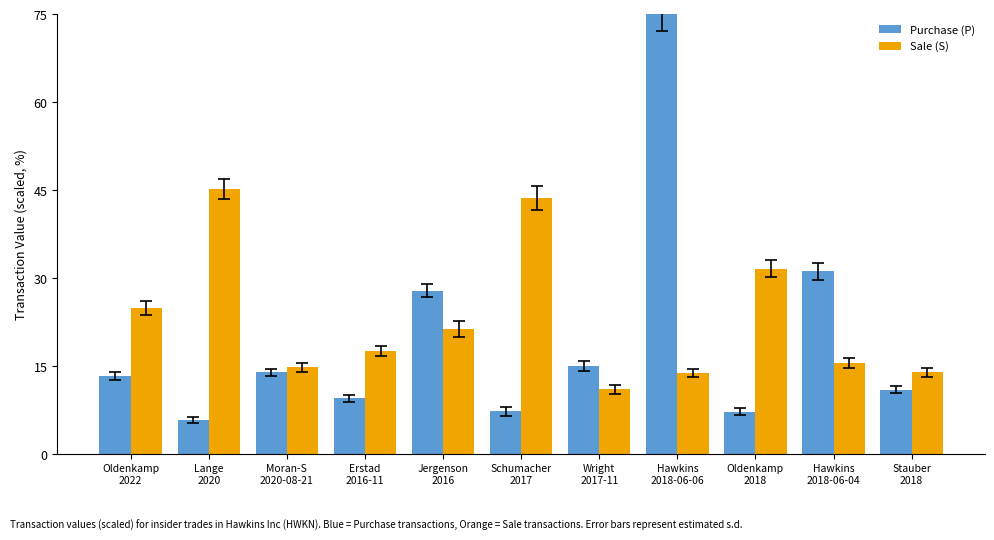

What is the label of the 7th bar from the left?

Wright
2017-11